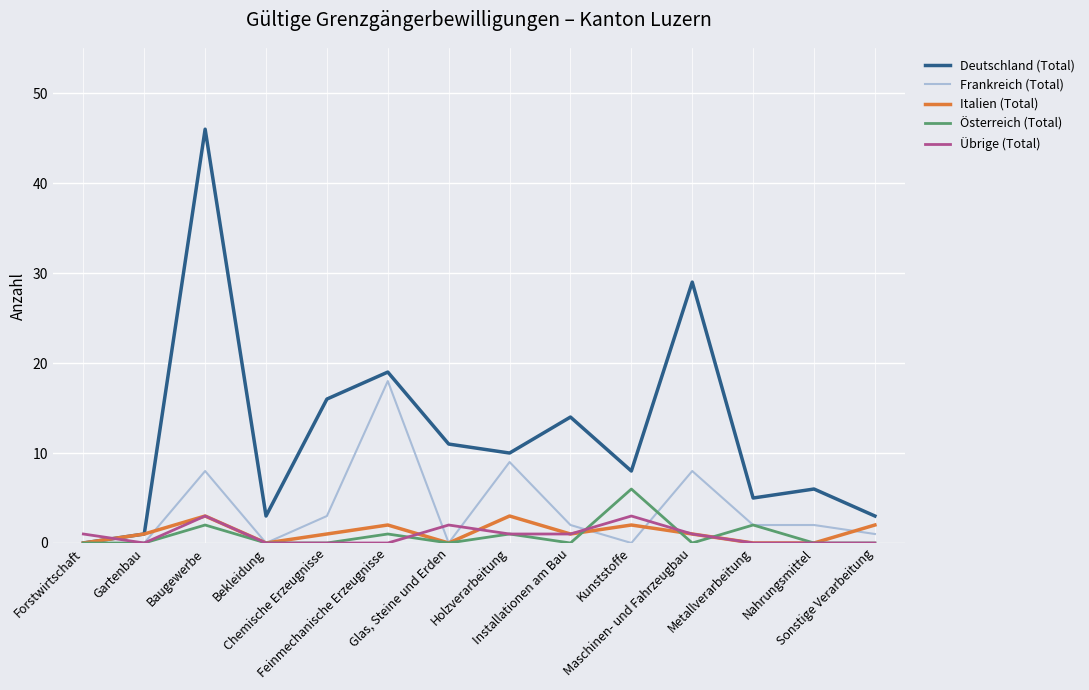

Which series has the largest range (max minus min)?

Deutschland (Total)